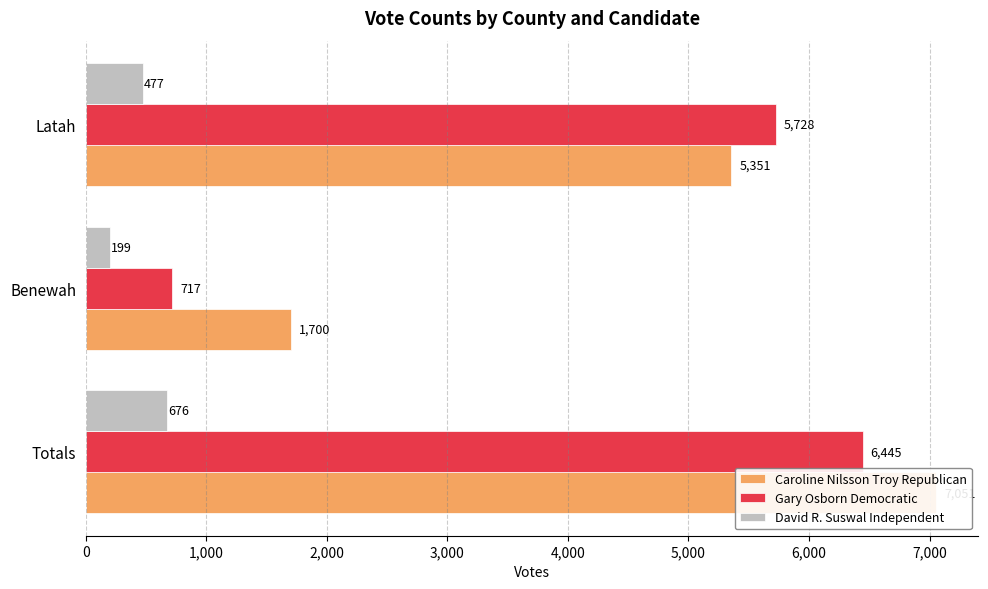

How many bars are there in total?

9